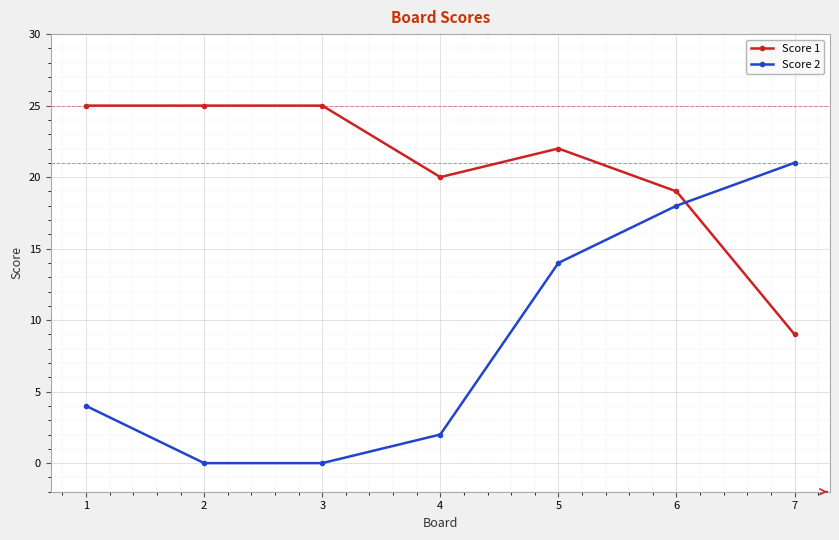

What is the value of the Score 1 point at the 5th from the left?

22